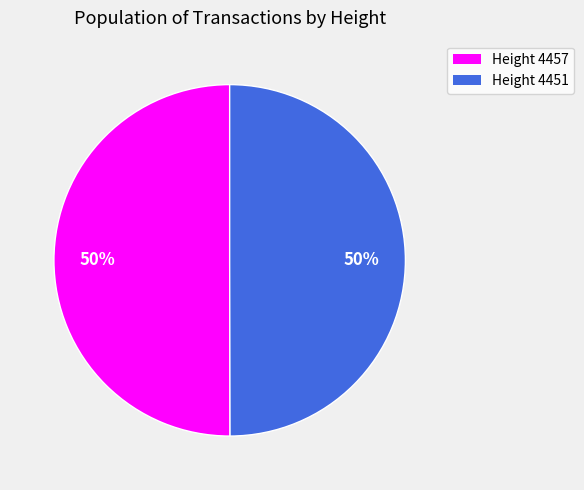

To the nearest percent, what is the average slice percentage?

50%